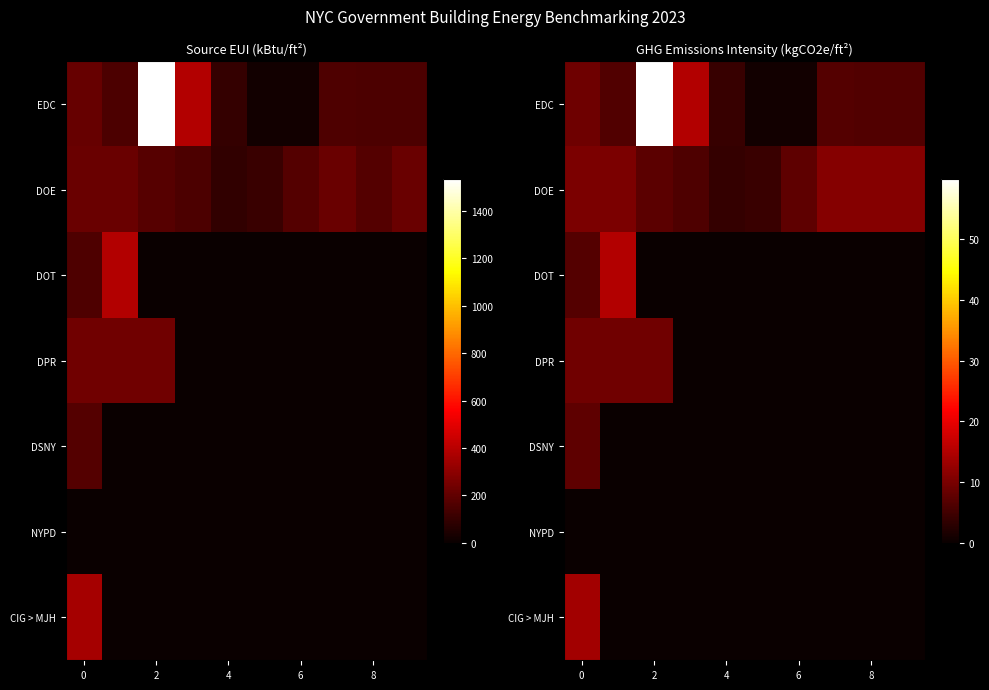

Which series has the largest range (max minus min)?

EDC